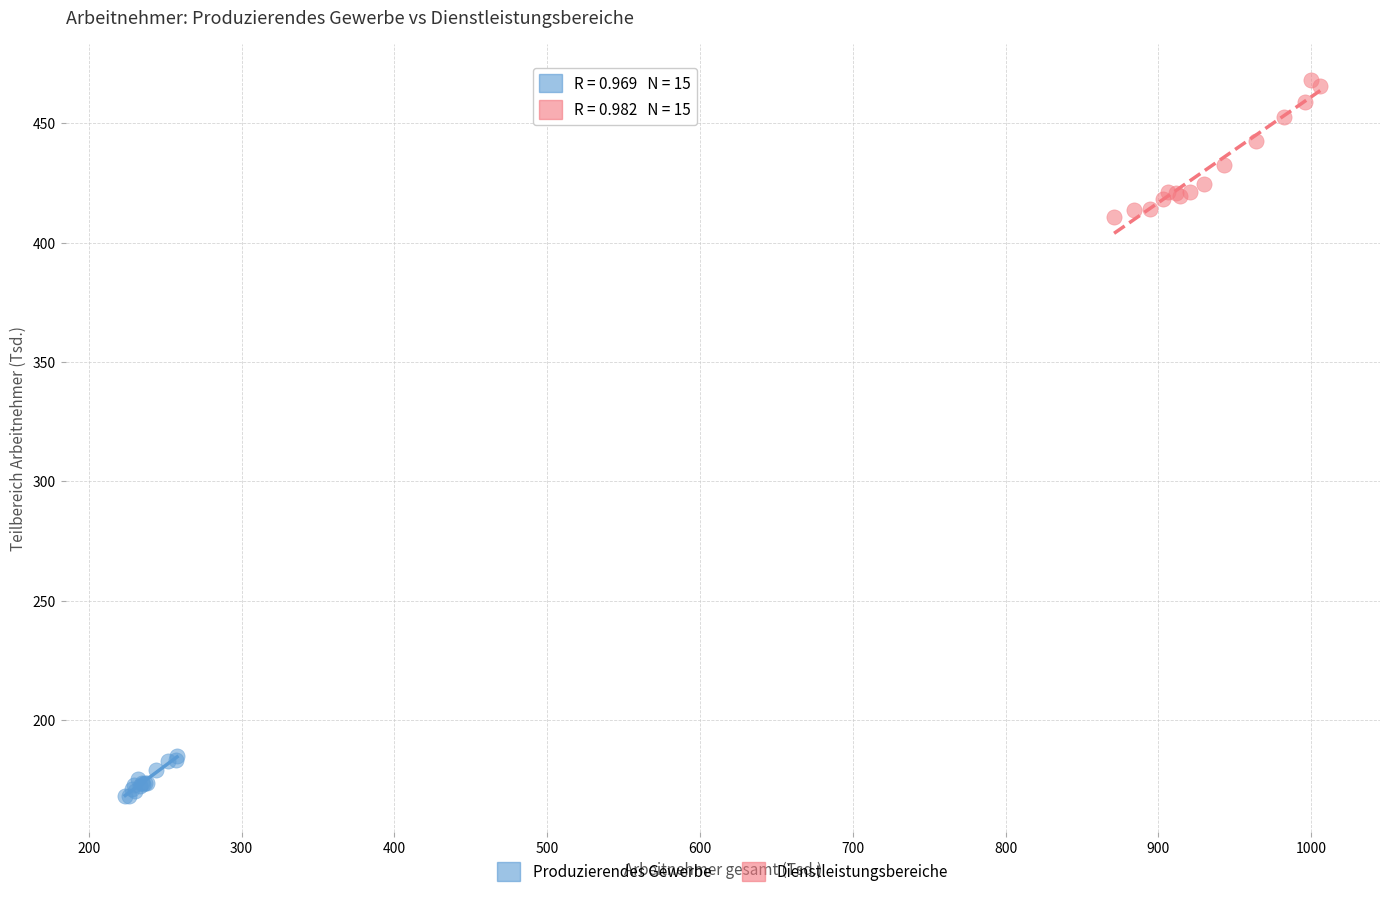

What are all the series names shown in the legend?

Produzierendes Gewerbe, Dienstleistungsbereiche